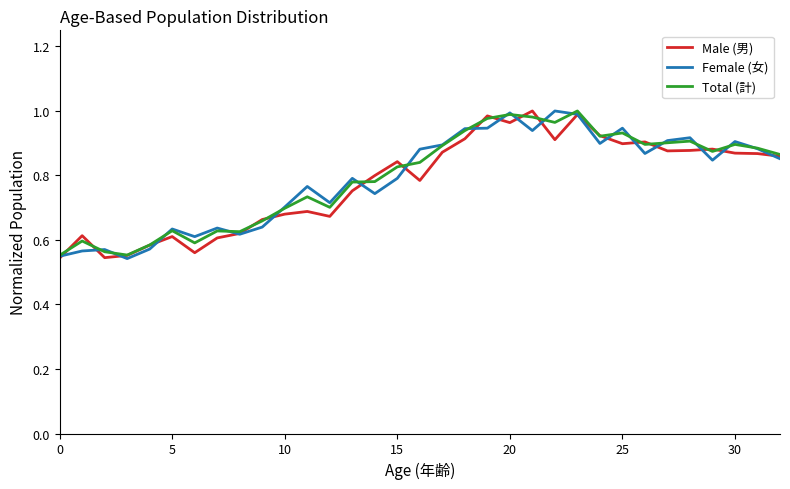

Which series ends up on top after the final intersection of Total (計) and Female (女)?

Total (計)